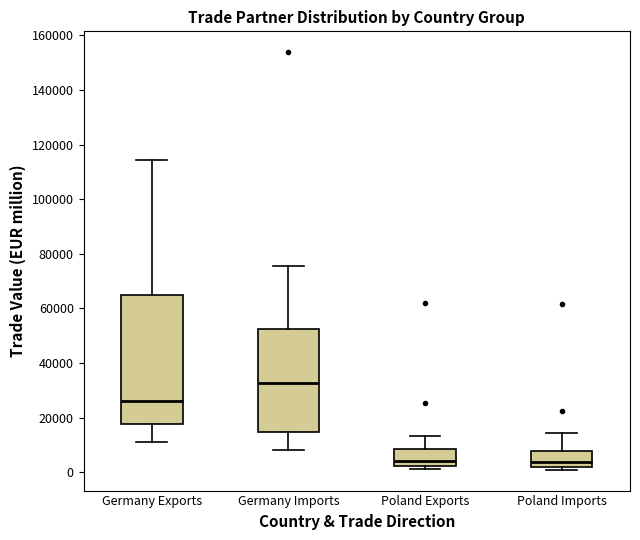

Which box is the tallest, from its lower edge to its upper edge?

Germany Exports